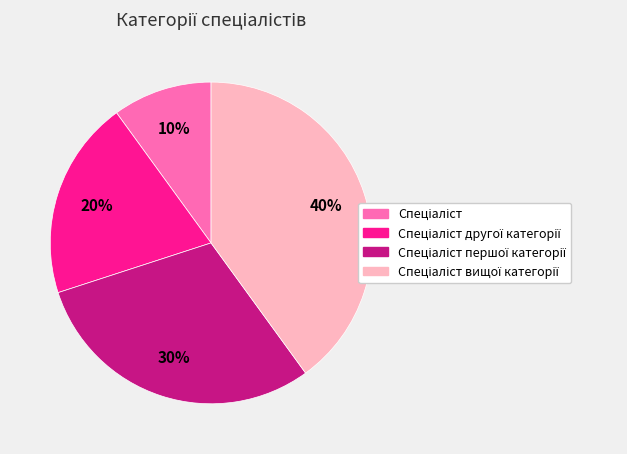

Is there a majority slice in this chart?

No